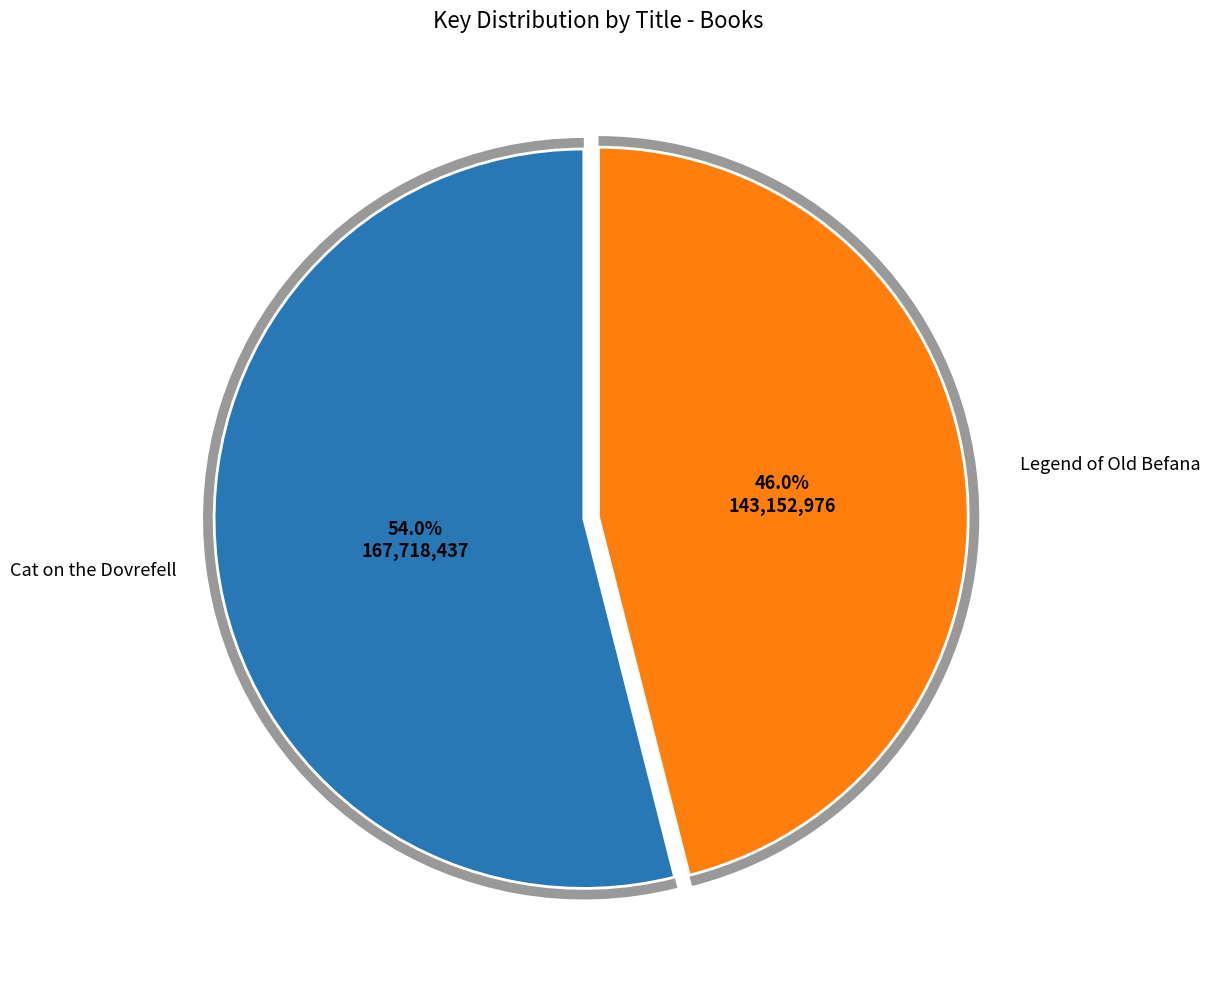

How many slices are in this pie chart?

2